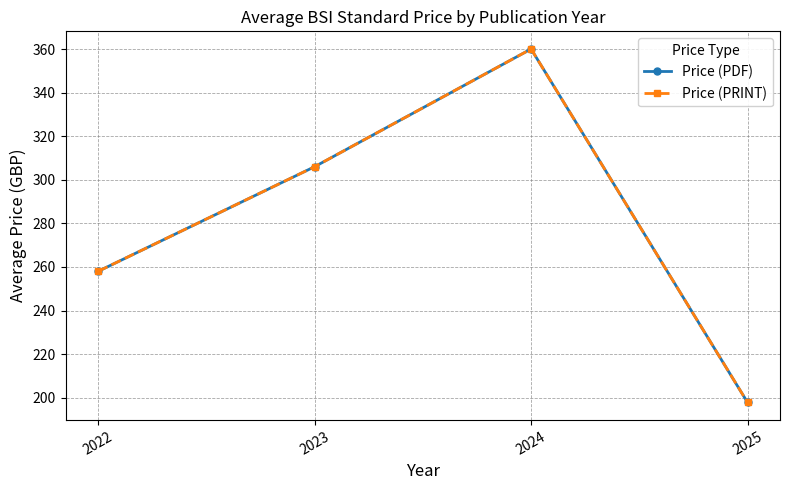

How many lines are shown in the chart?

2